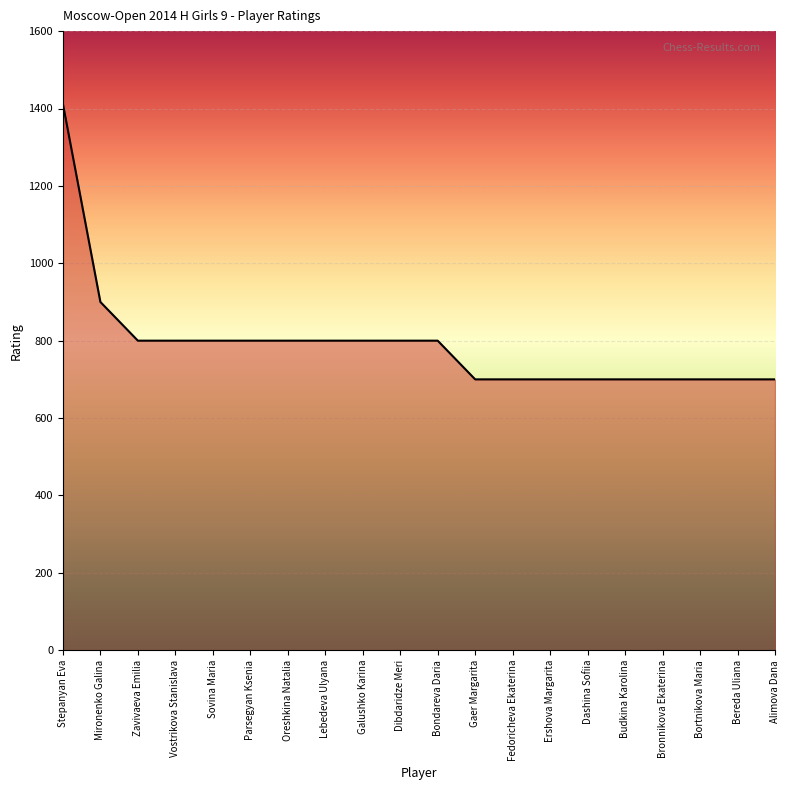

What is the smallest value displayed?

700